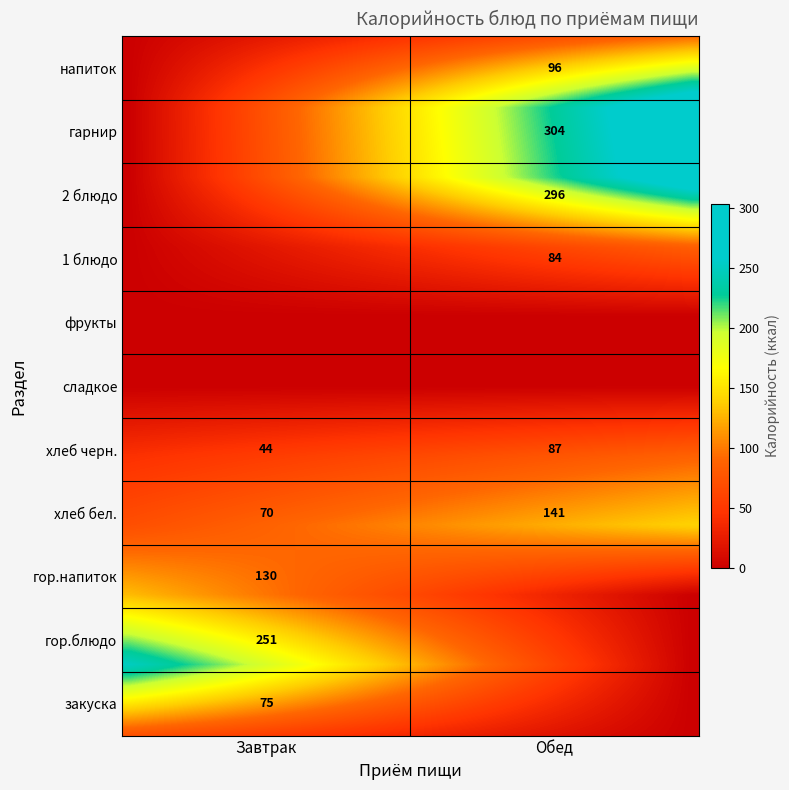

What is the difference between the Обед values at хлеб черн. and хлеб бел.?

54.0